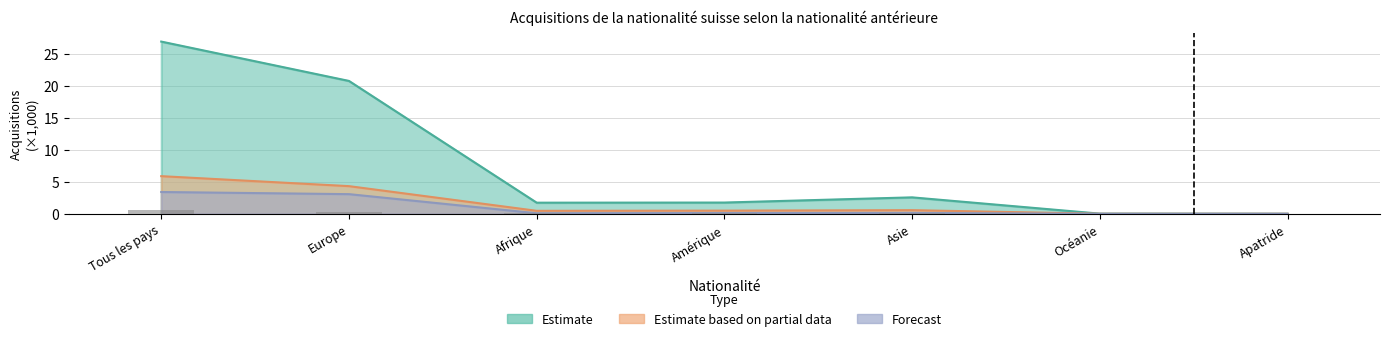

Is the value of 5-9 ans at Asie greater than the value of 10-14 ans at Asie?

No